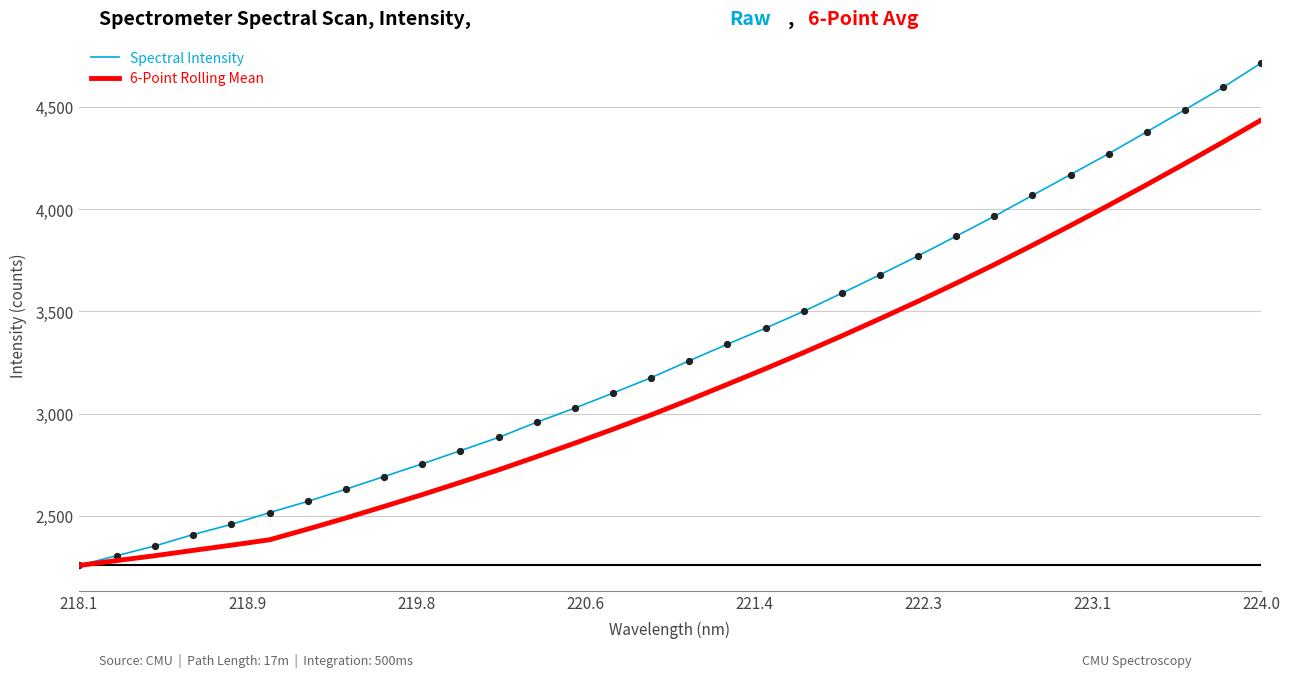

What are all the series names shown in the legend?

Spectral Intensity, 6-Point Rolling Mean